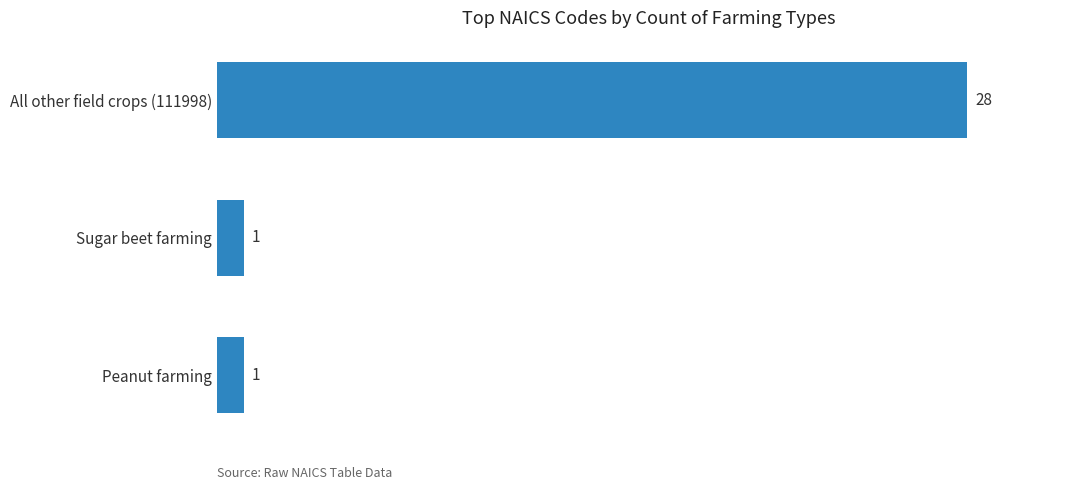

How many values are between 1 and 28?

3